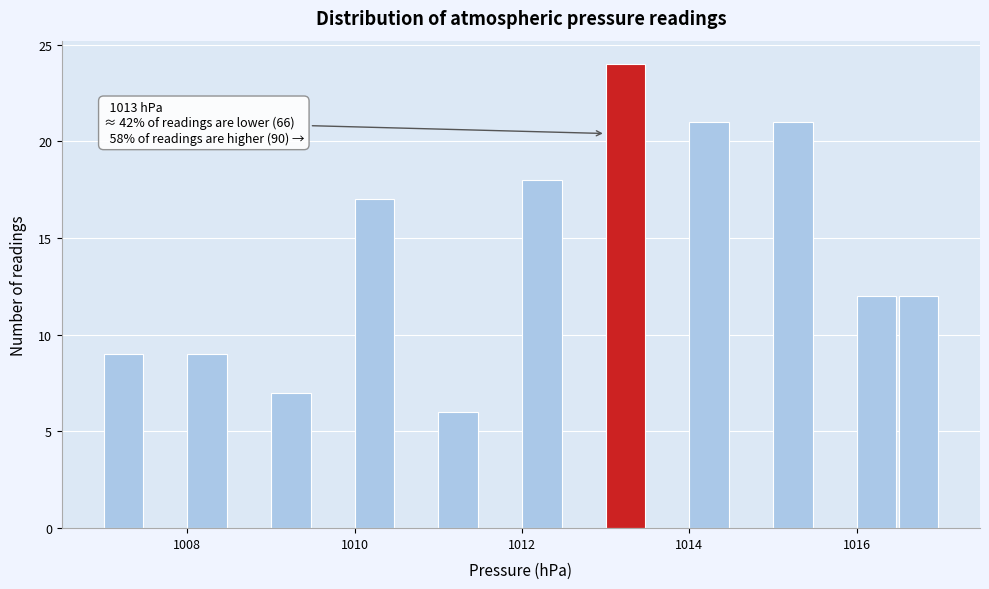

Around what value on the x-axis is the tallest bar? Give the approximate position of its centre, as read against the axis.

1013.2